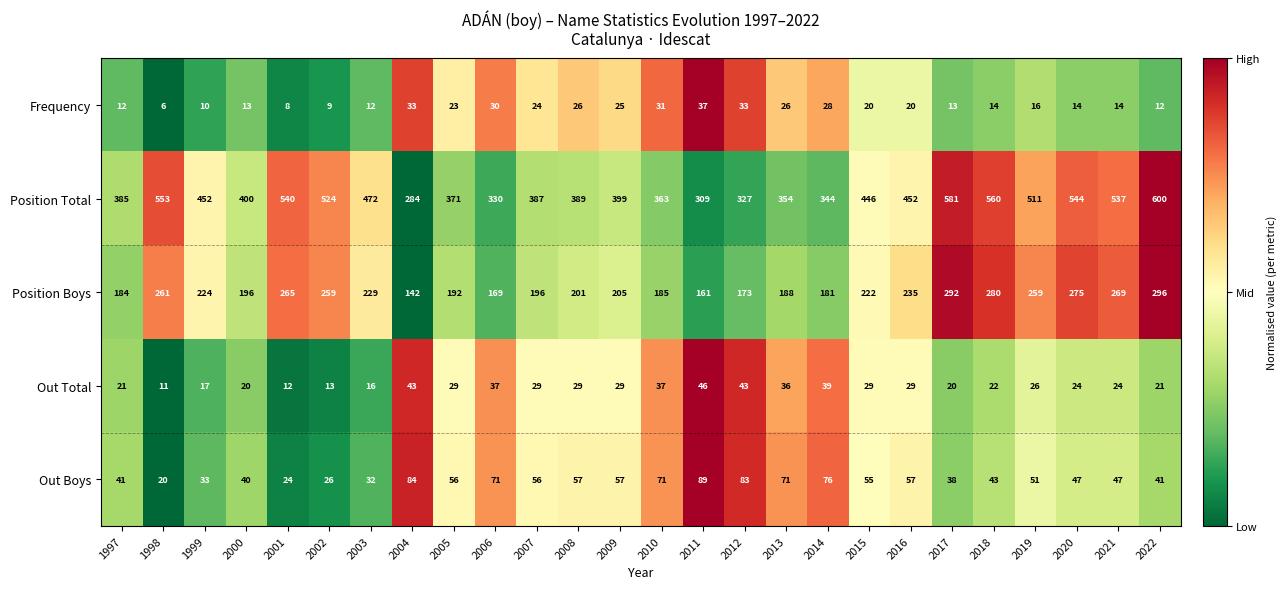

At 2011, list the series in order from largest to smallest.

Position Total, Position Boys, Out Boys, Out Total, Frequency